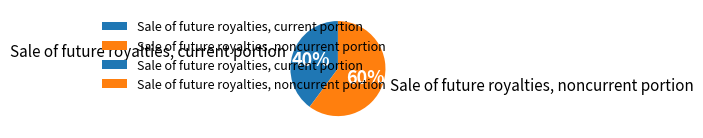

Is the sum of Sale of future royalties, noncurrent portion and Sale of future royalties, current portion greater than half?

Yes